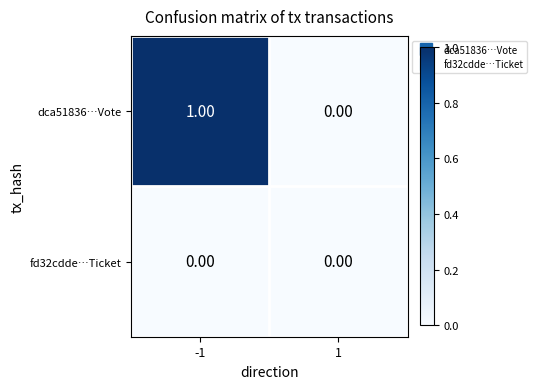

Rank the series at -1 from lowest to highest value.

fd32cdde…Ticket, dca51836…Vote